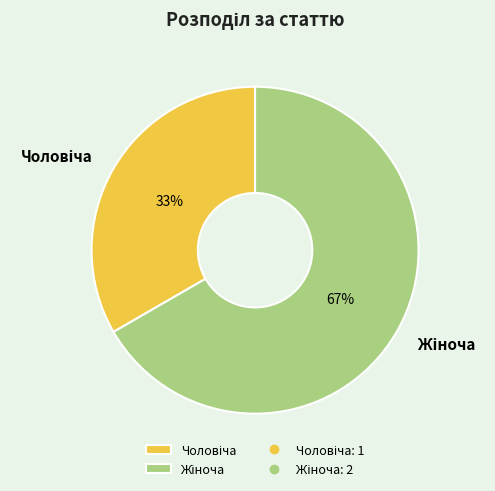

Does any single category account for the majority?

Yes